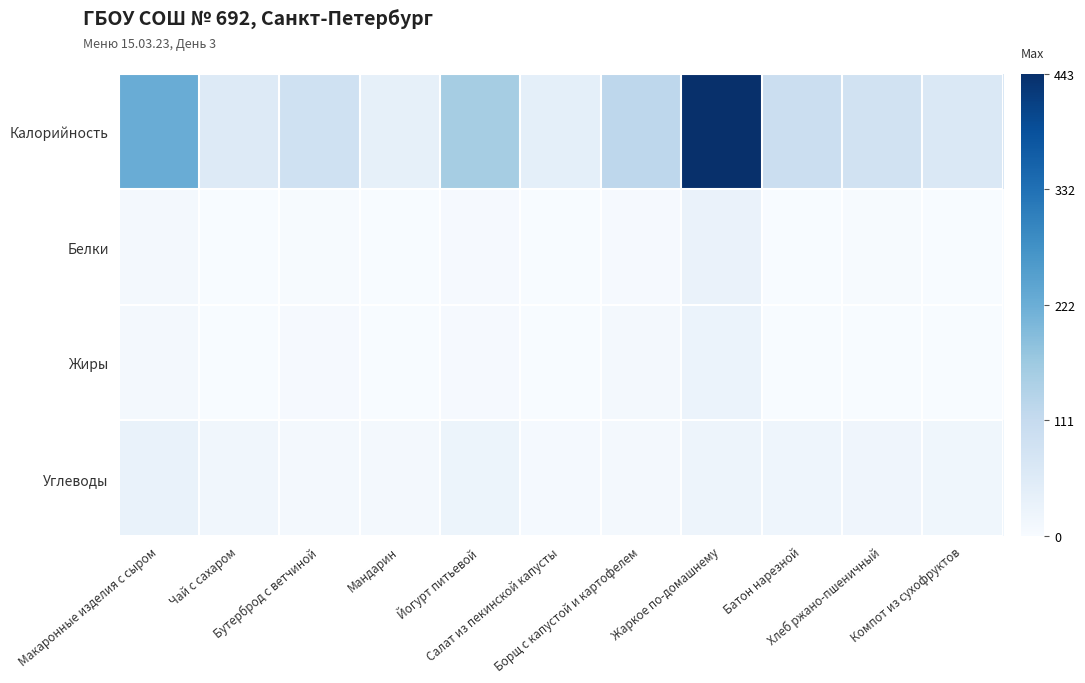

At which category does the chart reach its minimum across all series?

Компот из сухофруктов